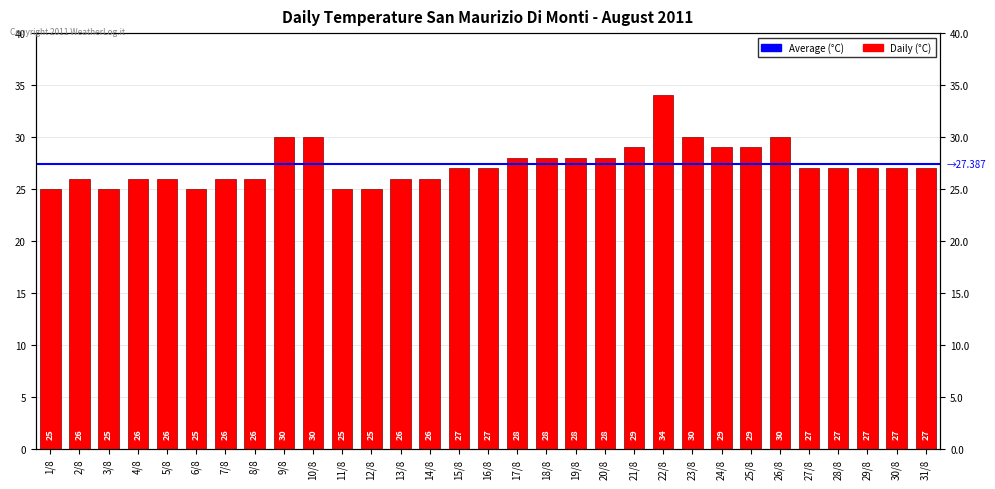

What is the label of the 6th bar from the left?

6/8